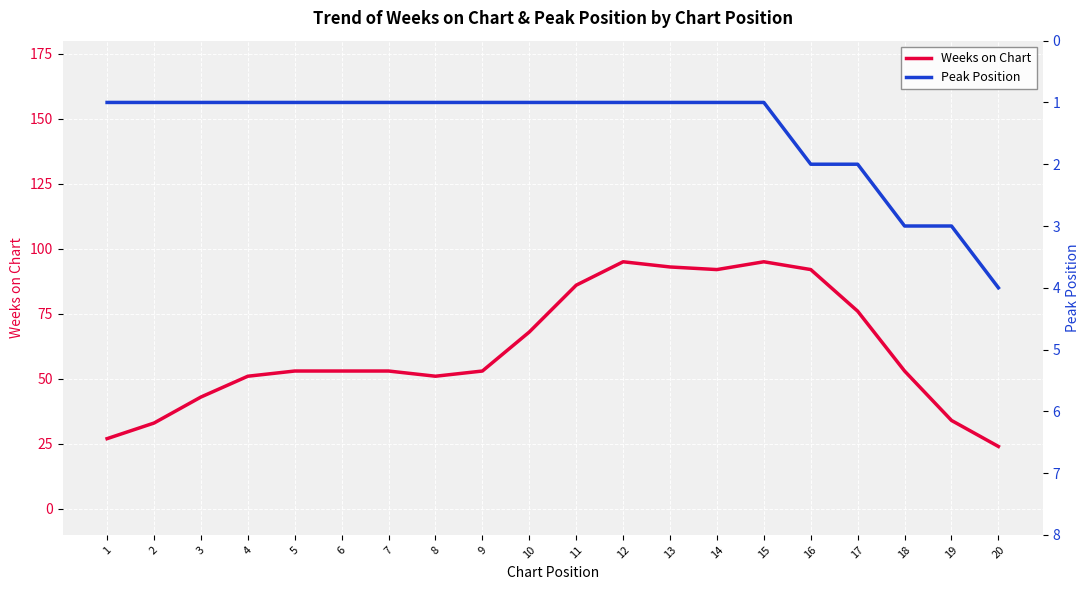

How many data points does each series have?

20